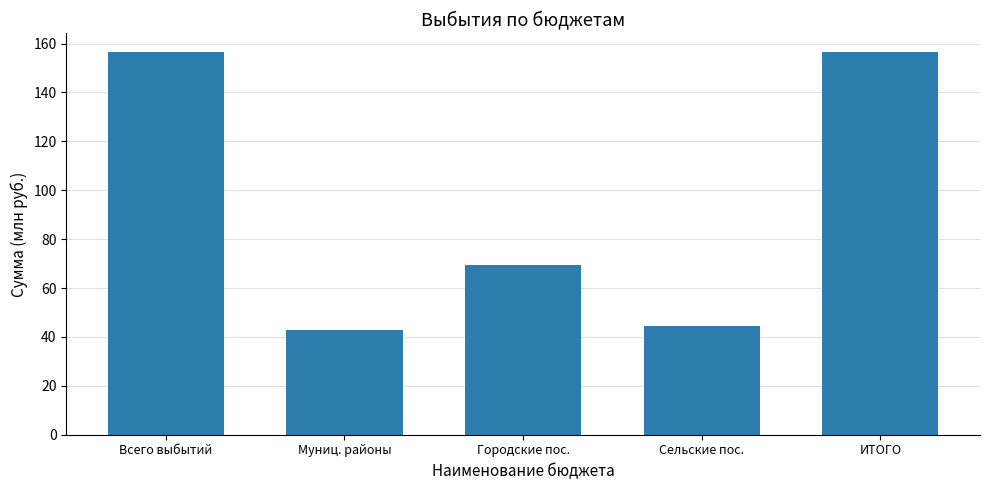

Between Муниц. районы and Городские пос., which is larger?

Городские пос.